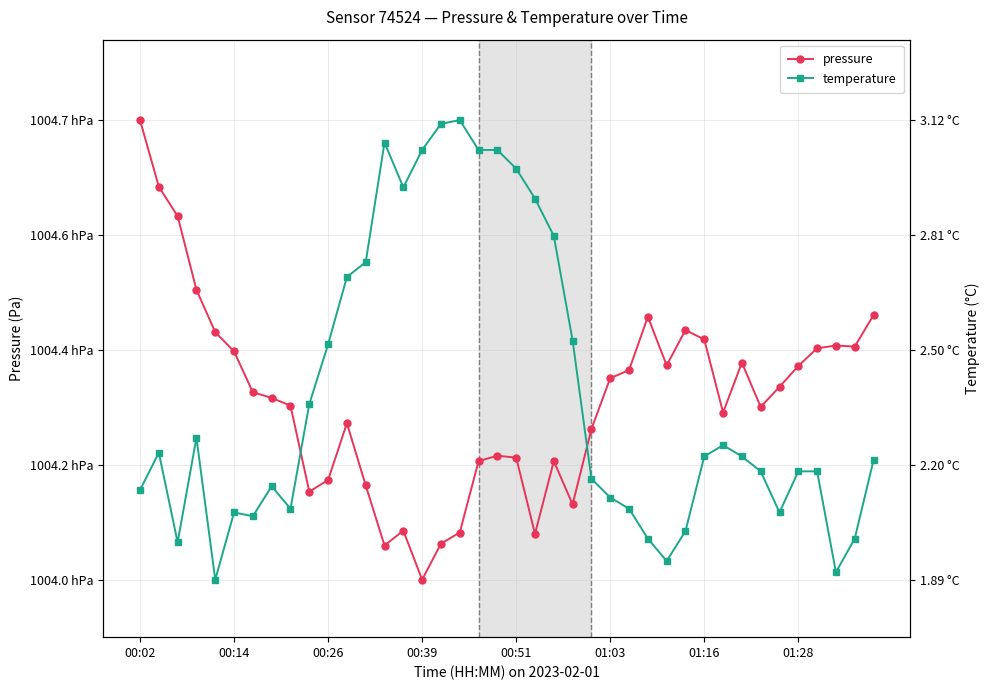

What are all the series names shown in the legend?

pressure, temperature